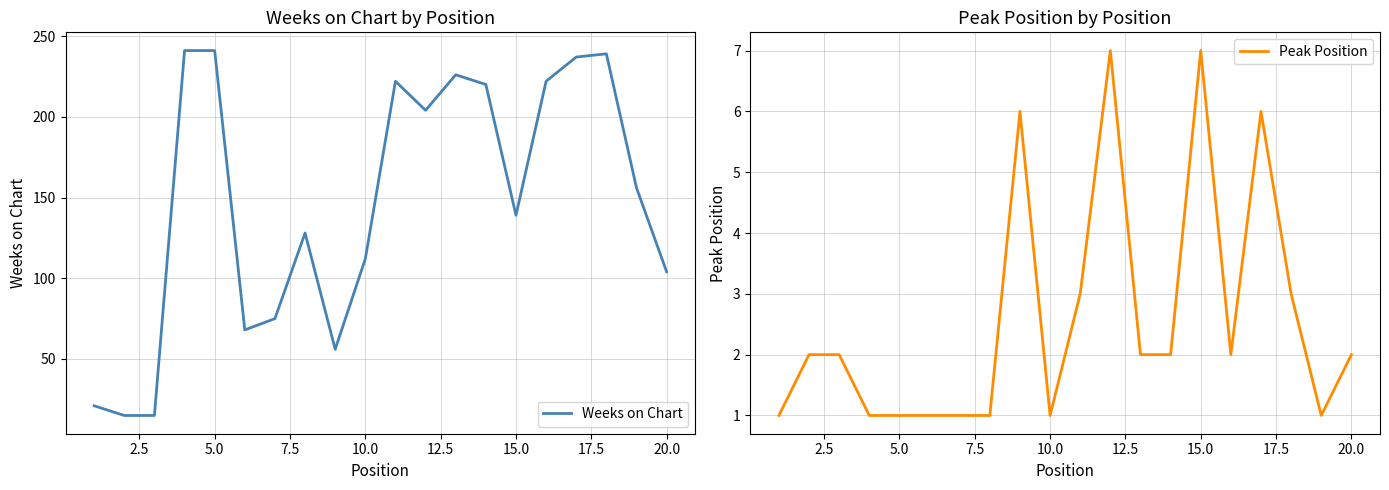

What is the highest value of the Weeks on Chart series?

241